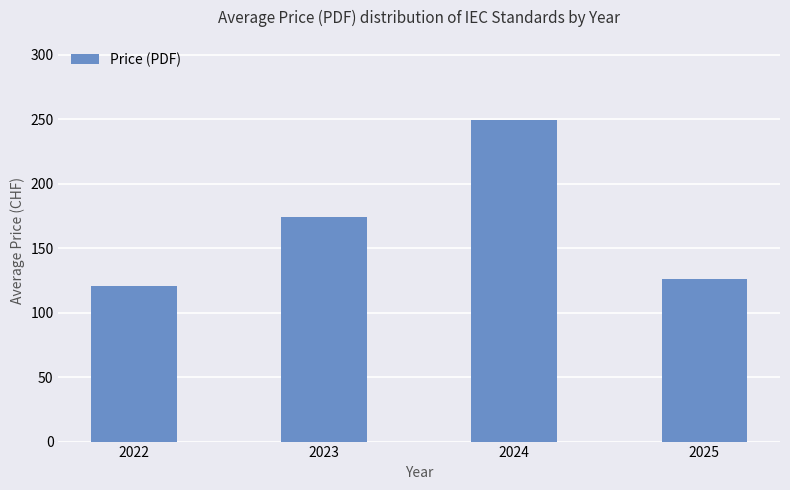

Is it true that the value at 2025 is 219.7?

False